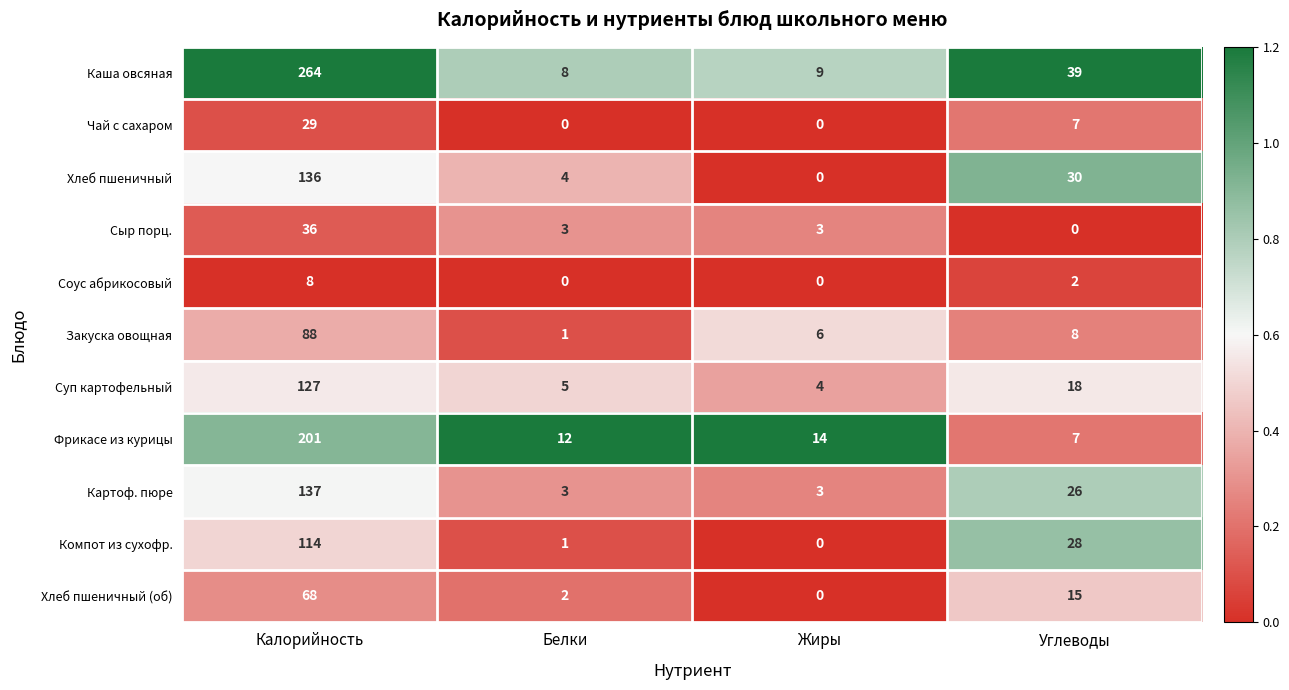

What is the greatest value displayed?

264